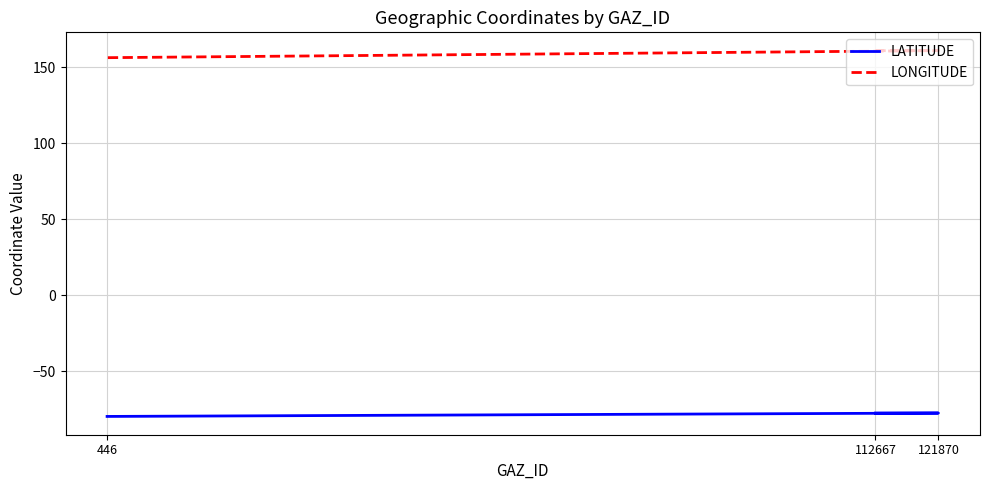

What are all the series names shown in the legend?

LATITUDE, LONGITUDE